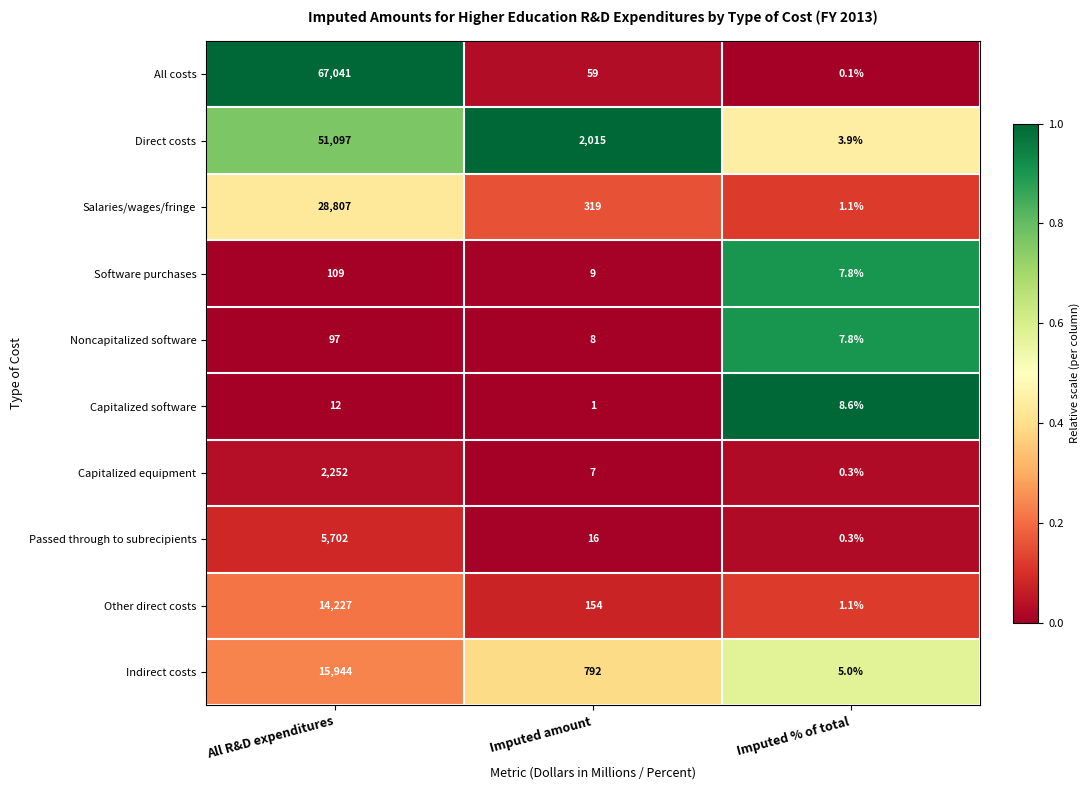

What is the sum of the Passed through to subrecipients values at All R&D expenditures and Imputed amount?

5718.0